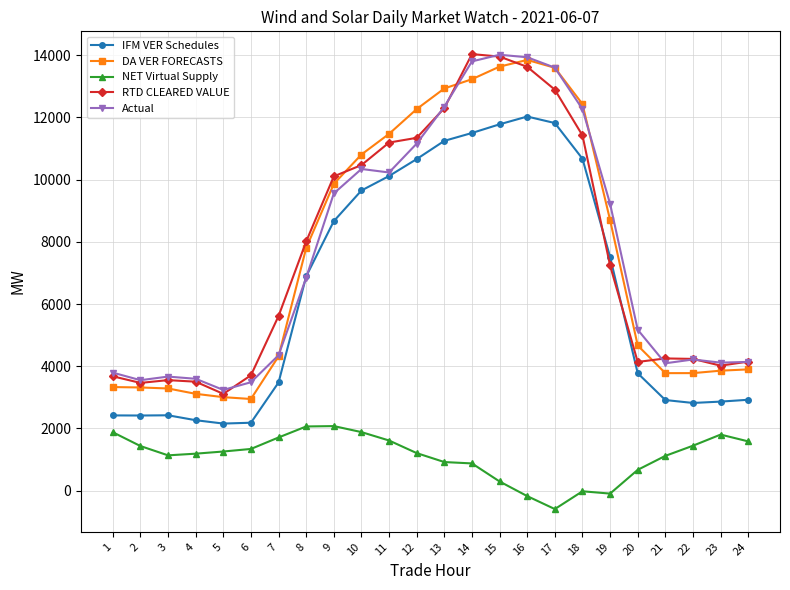

The value of IFM VER Schedules at 21 is 1979.6. True or false?

False